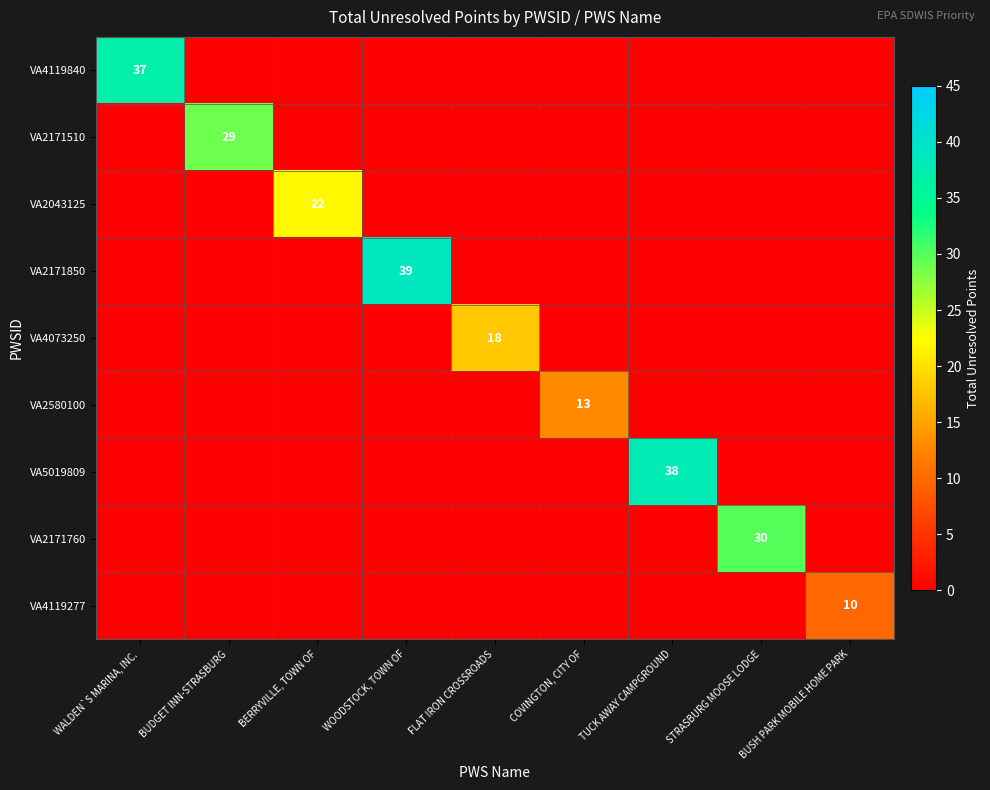

True or false: VA2171510 has a value of 20 at BUDGET INN-STRASBURG.

False